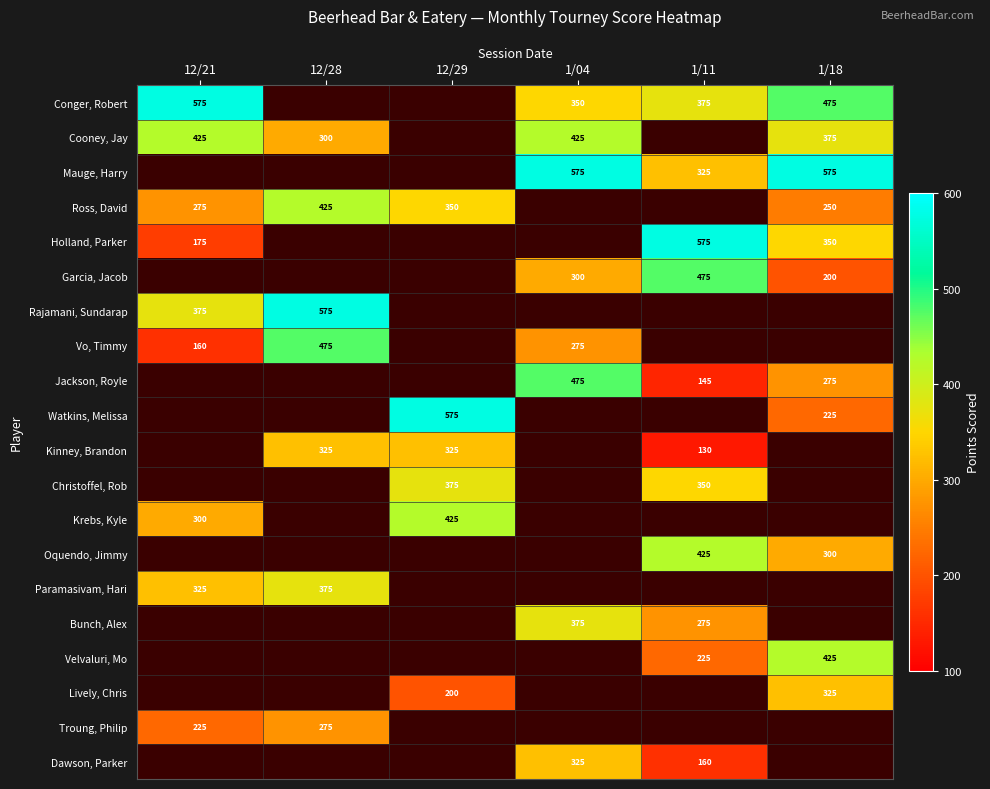

The Bunch, Alex series shows 505 at 1/04. True or false?

False